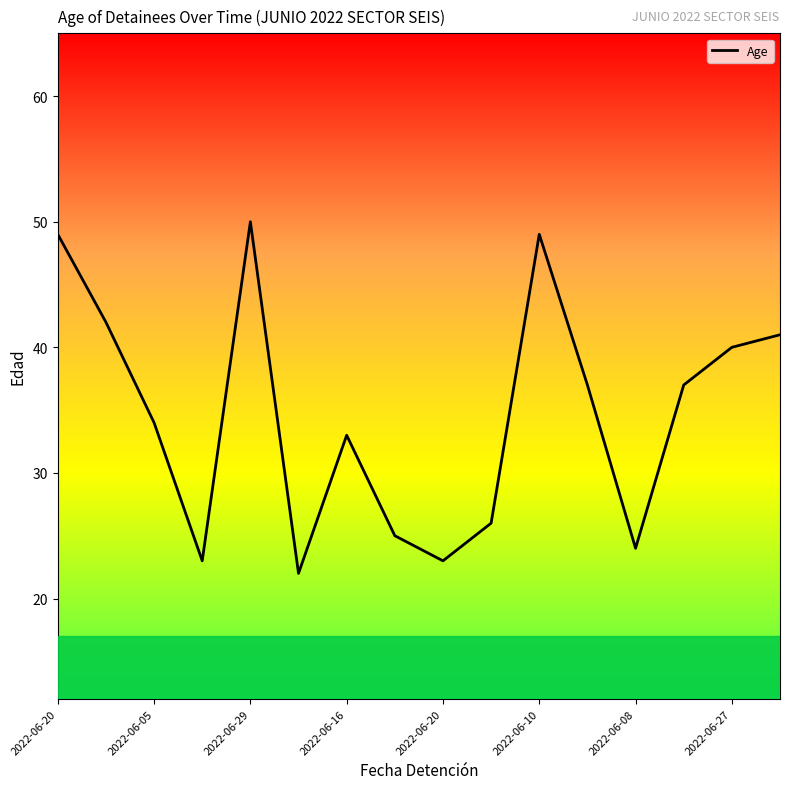

What is the greatest value displayed?

50